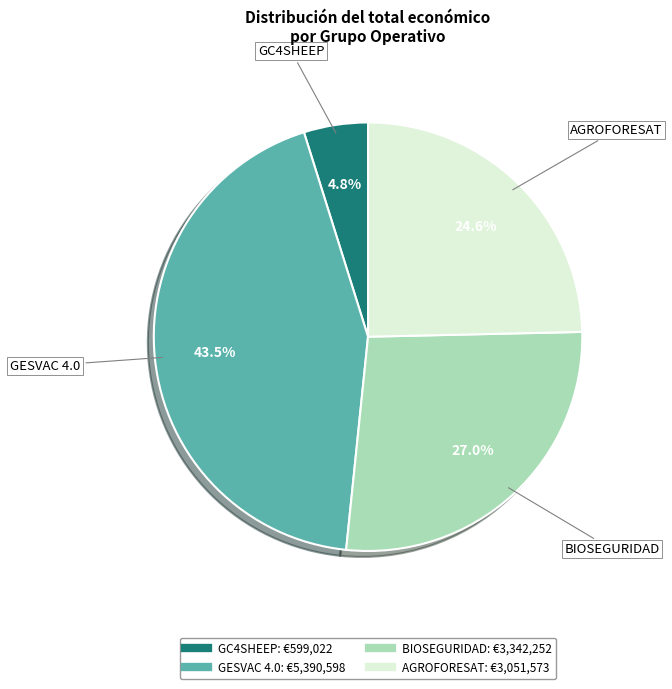

Which has a higher value, BIOSEGURIDAD or GESVAC 4.0?

GESVAC 4.0